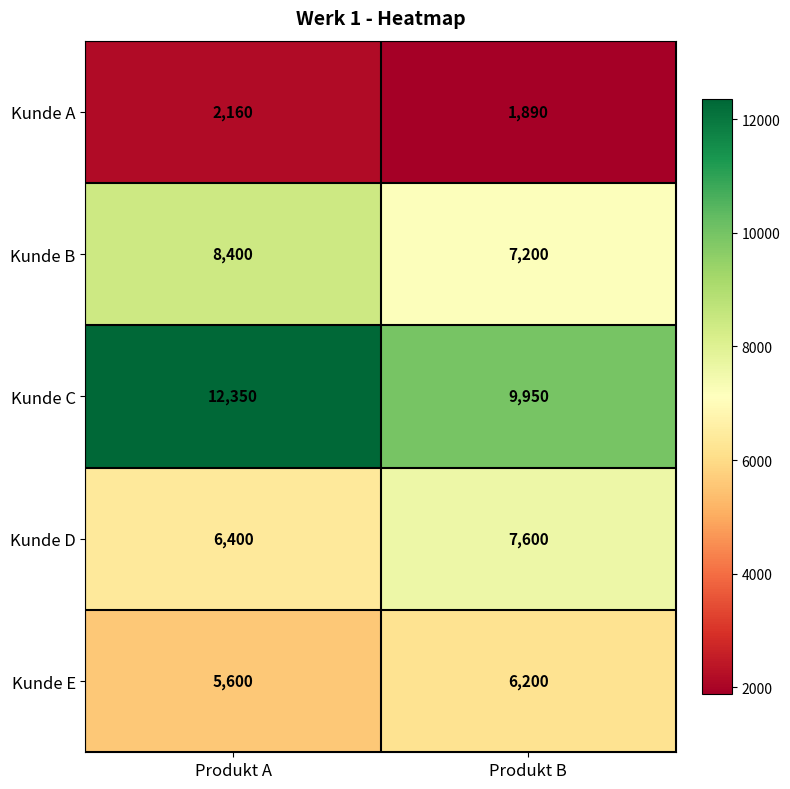

Where is Kunde D nearest to the value 7000?

Produkt A